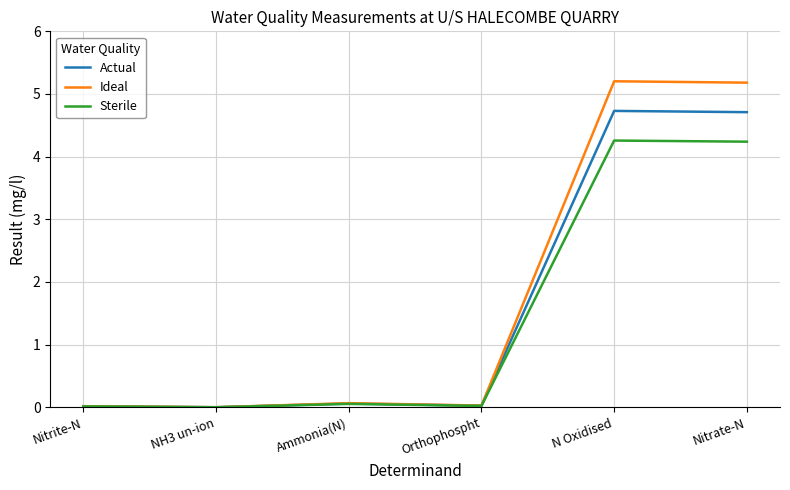

Is this an area chart (filled region under the line)?

No